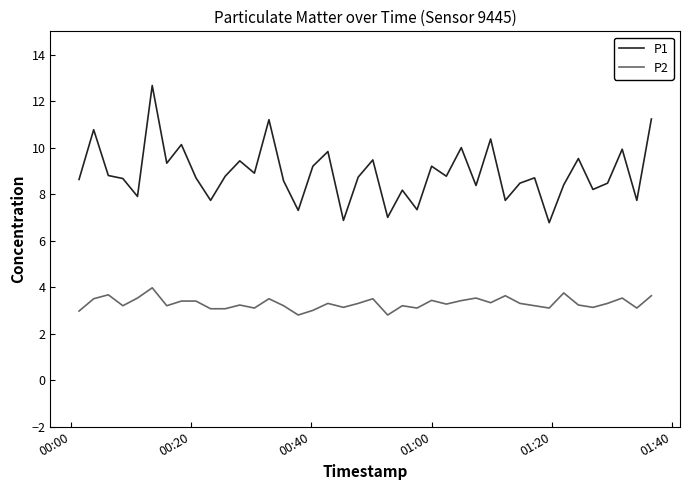

What is the greatest value displayed?

12.7